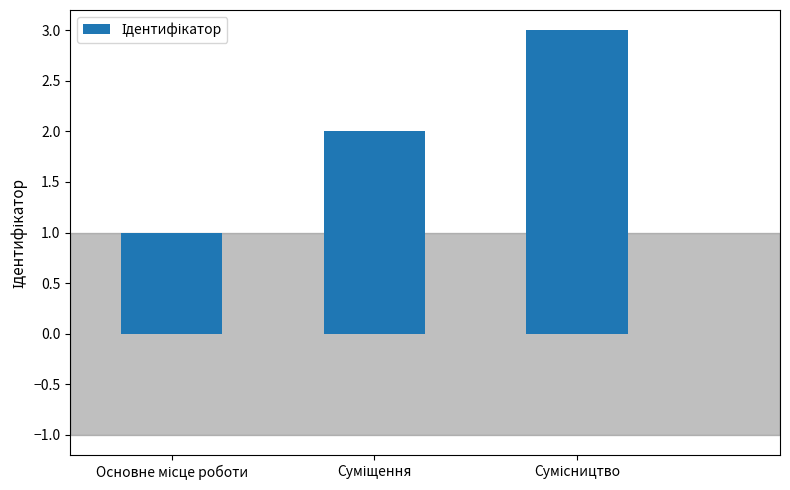

What is the greatest value displayed?

3